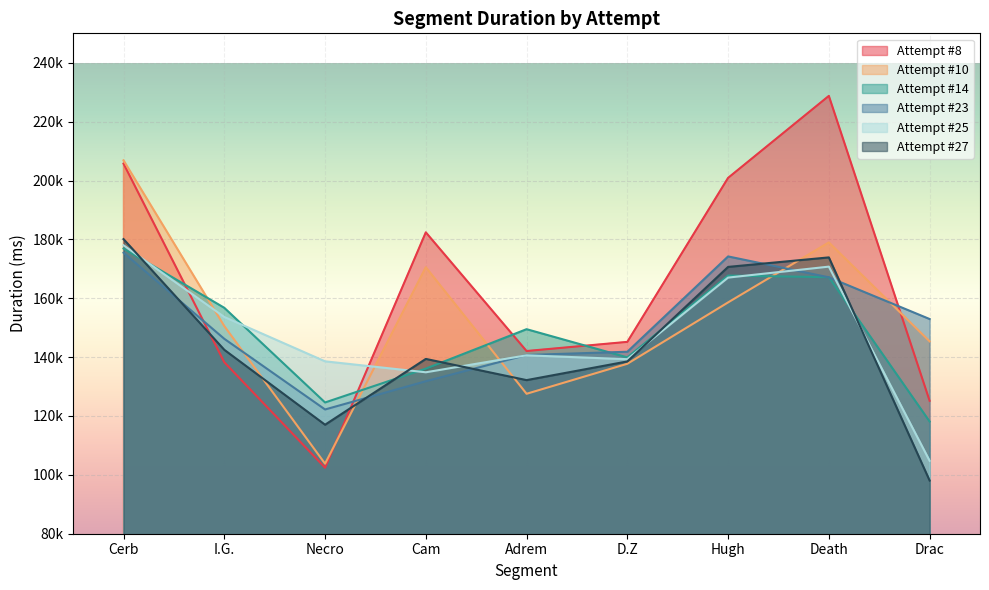

Which series ends up on top after the final intersection of Attempt #8 and Attempt #23?

Attempt #23